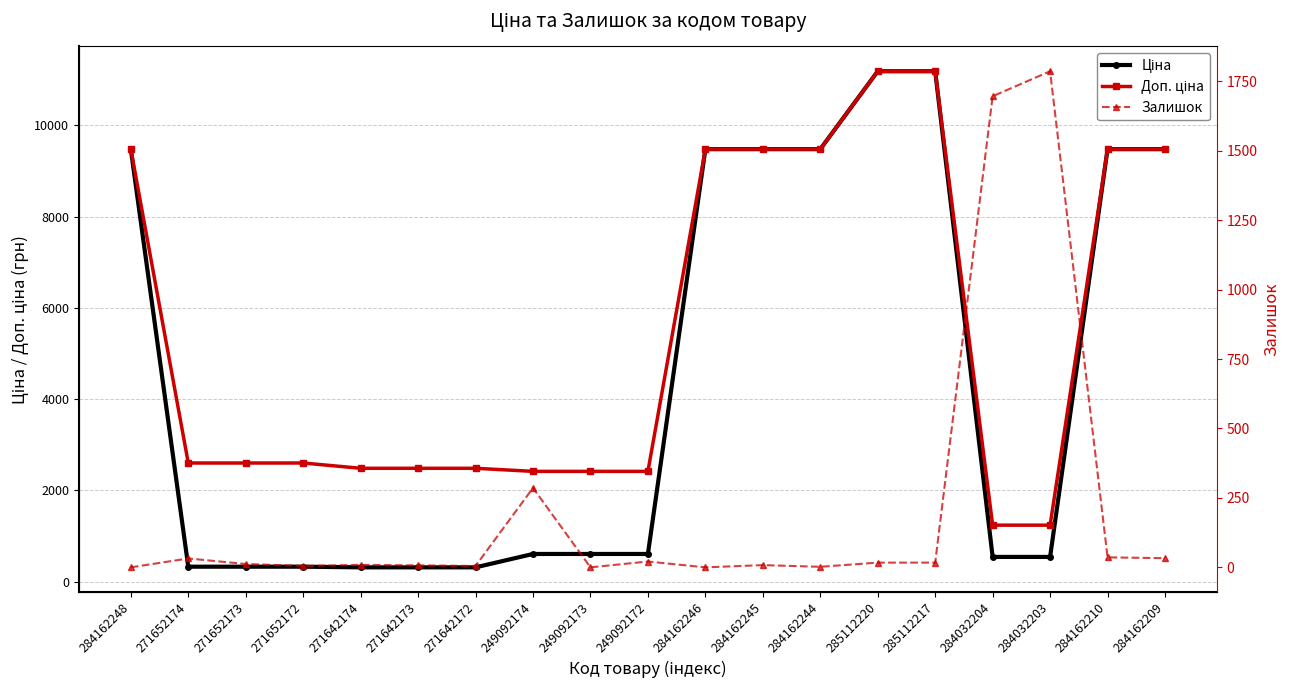

What is the sum of all Ціна values?

84051.1